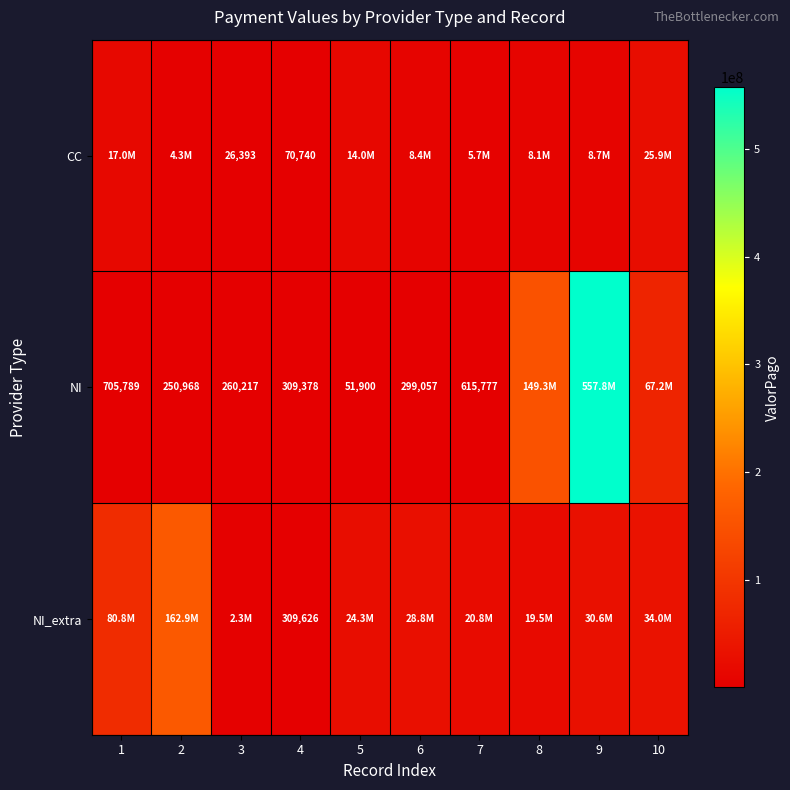

What is the difference between the NI values at 6 and 5?

247157